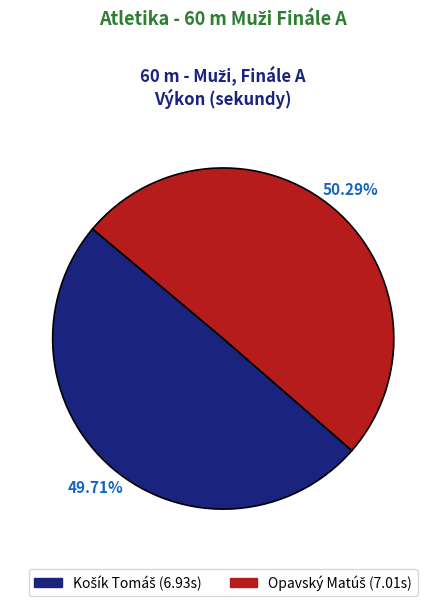

Rank the categories by value from lowest to highest.

Košík Tomáš, Opavský Matúš